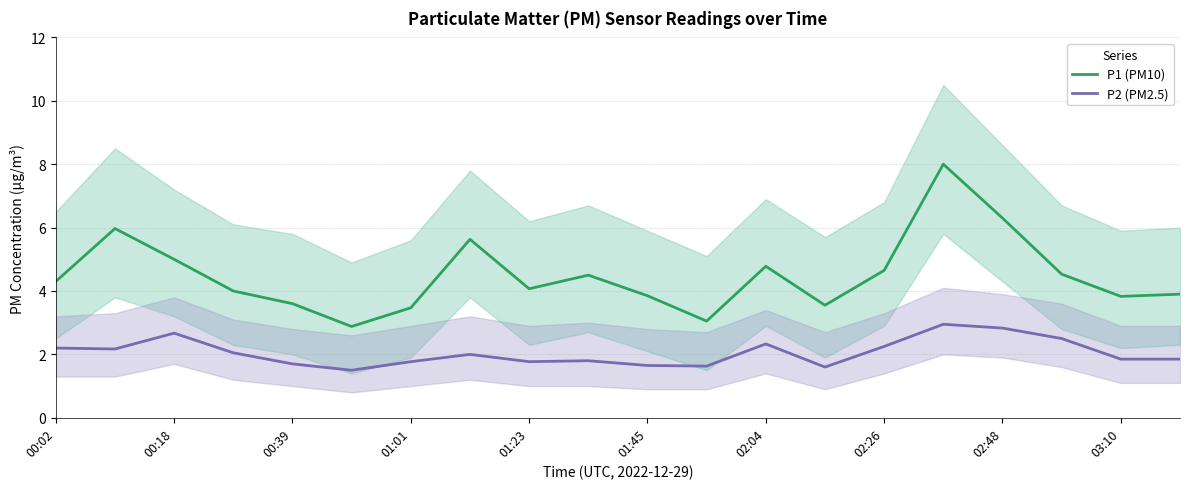

Is it true that P2 (PM2.5) equals 3.2 at 03:10?

False